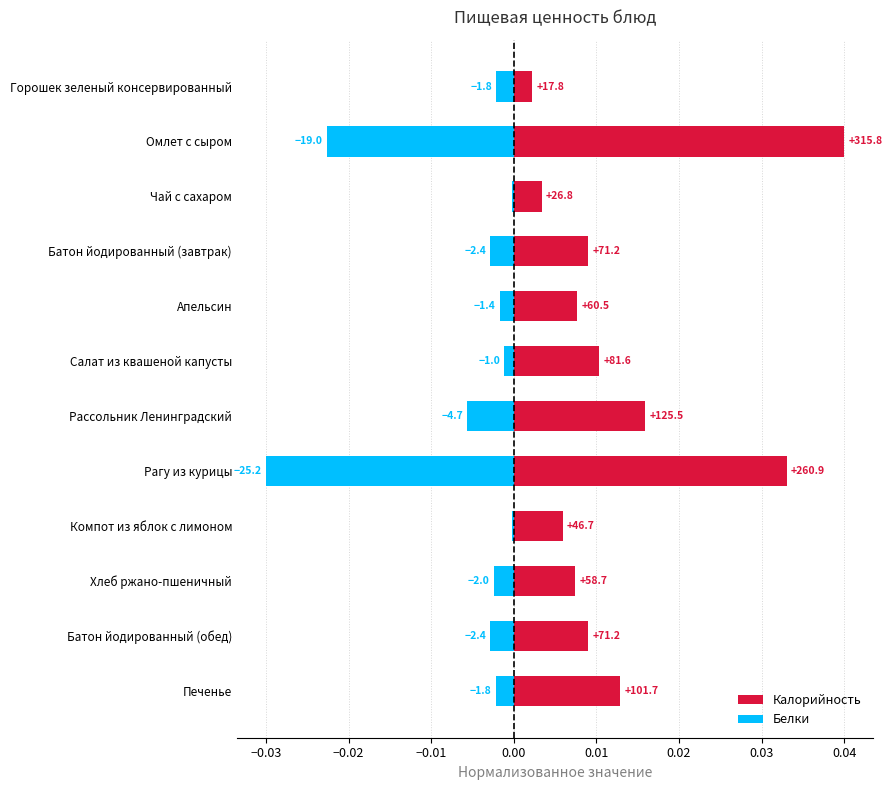

The value of Белки at Горошек зеленый консервированный is -0.0. True or false?

False